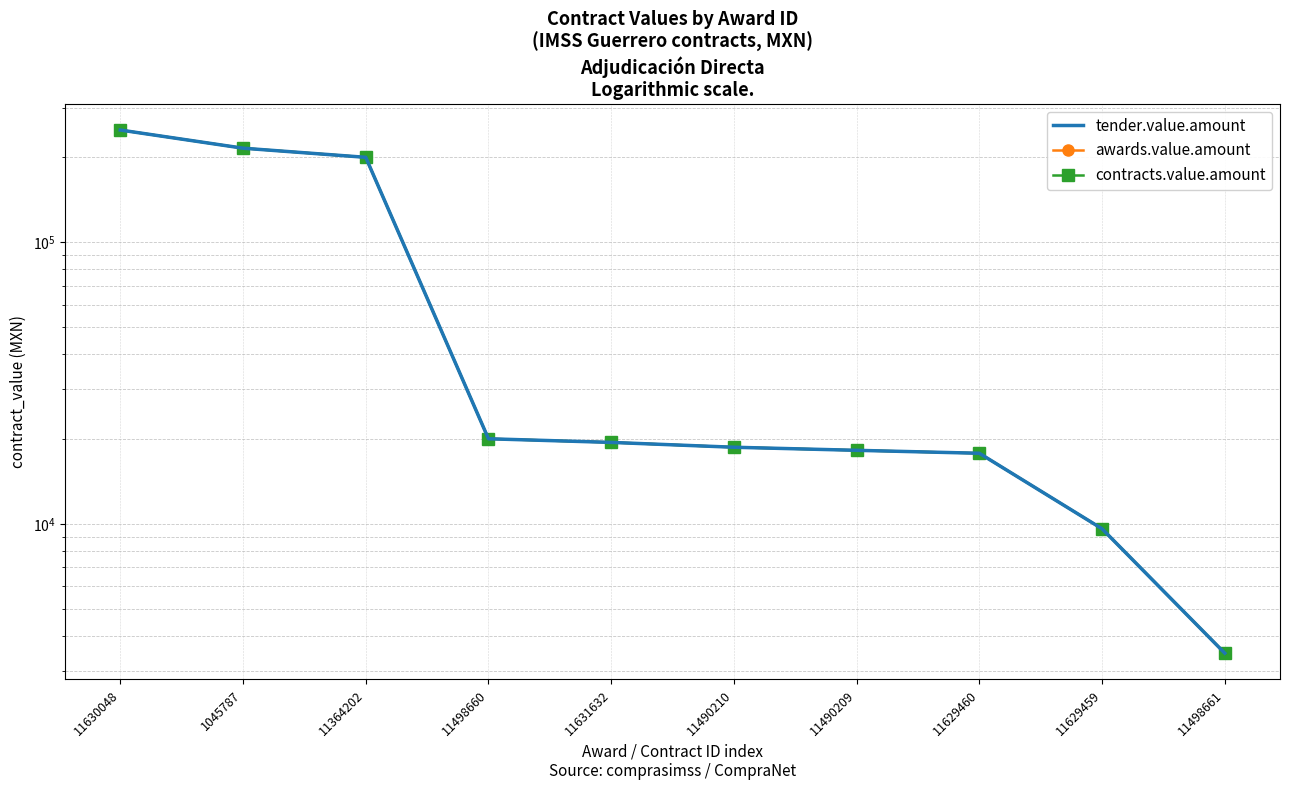

Rank the series at 11631632 from lowest to highest value.

tender.value.amount, awards.value.amount, contracts.value.amount